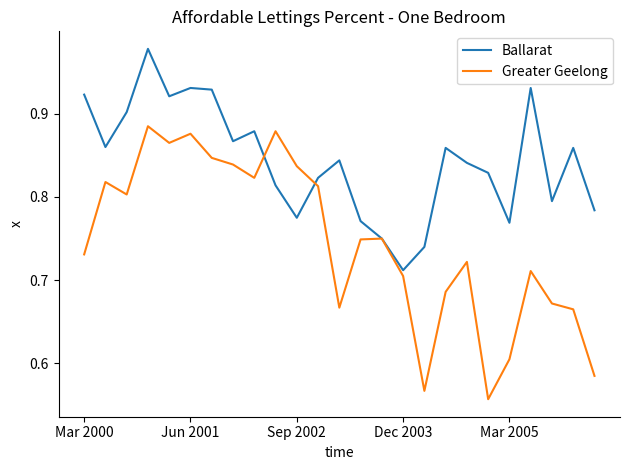

Rank the series by their maximum value, from highest to lowest.

Ballarat, Greater Geelong